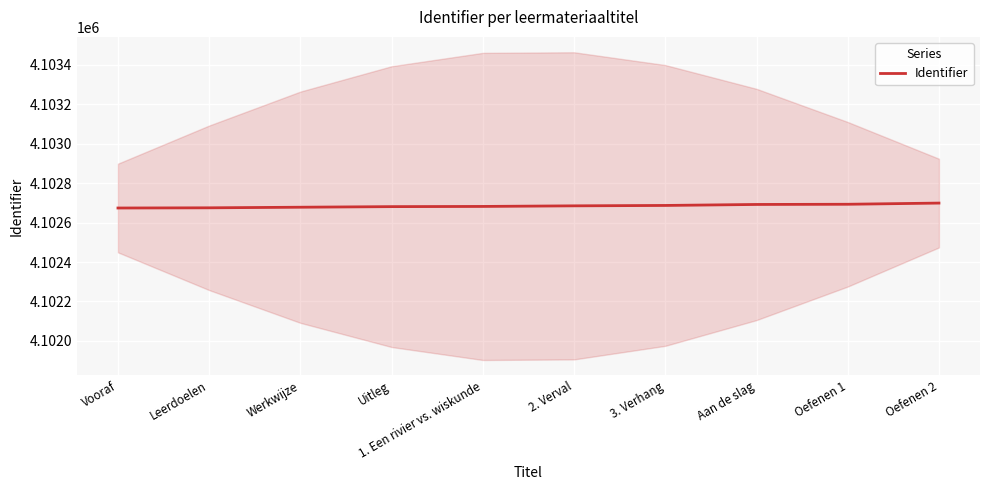

What is the label of the 1st point from the left?

Vooraf